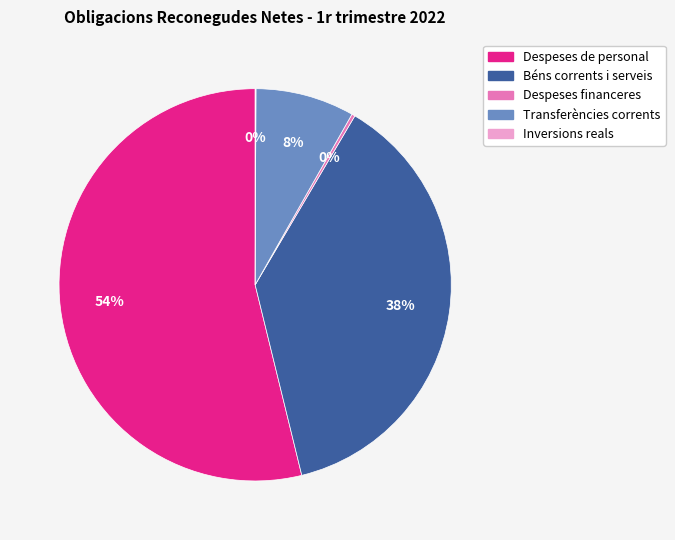

To the nearest percent, what percentage of the pie is Béns corrents i serveis?

38%